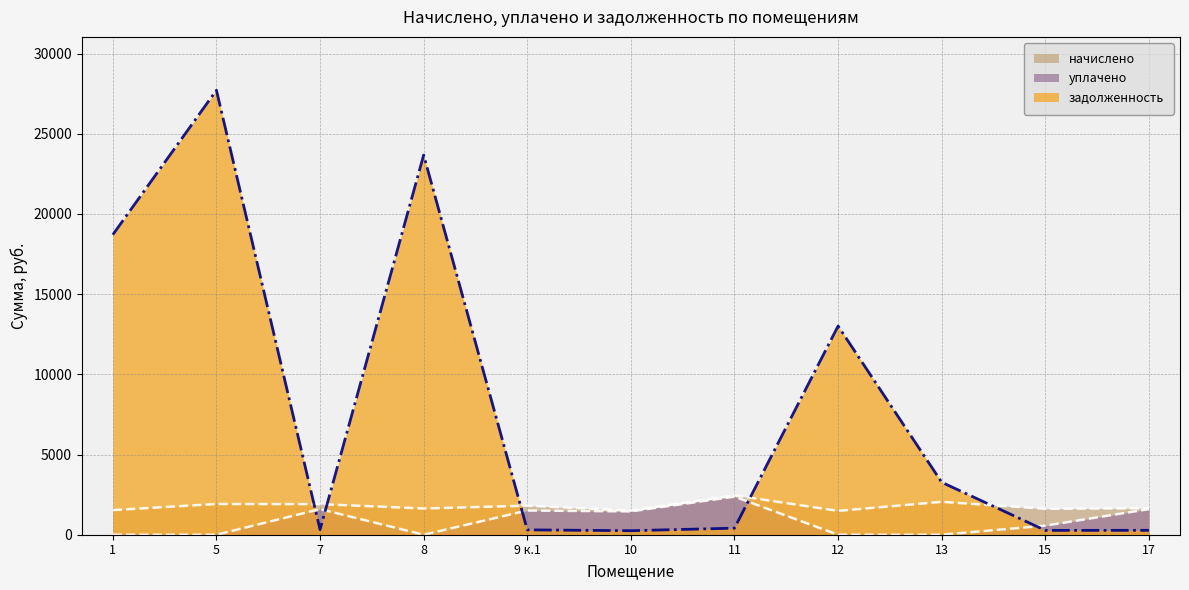

What is the difference between the maximum and second lowest values in the начислено series?

950.2